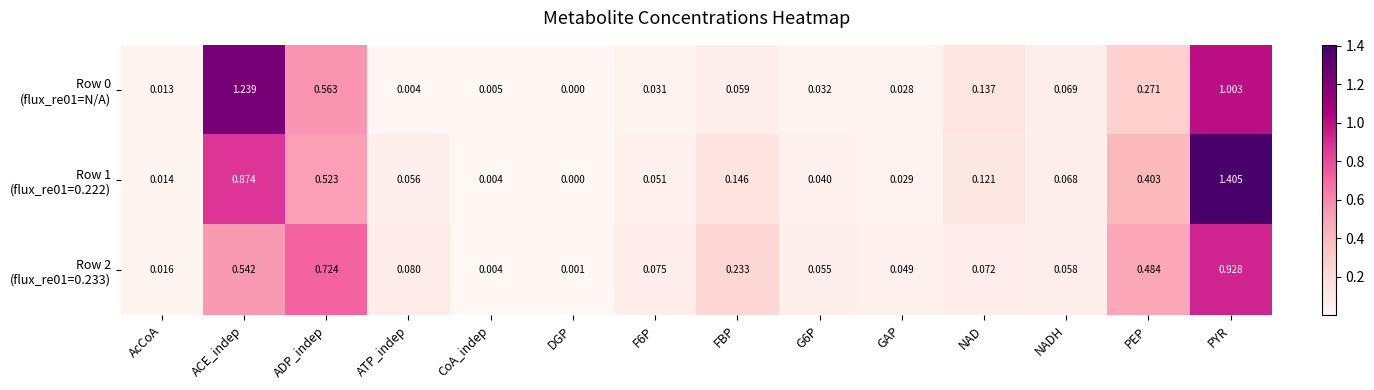

At which category is the sum across all series the highest?

PYR